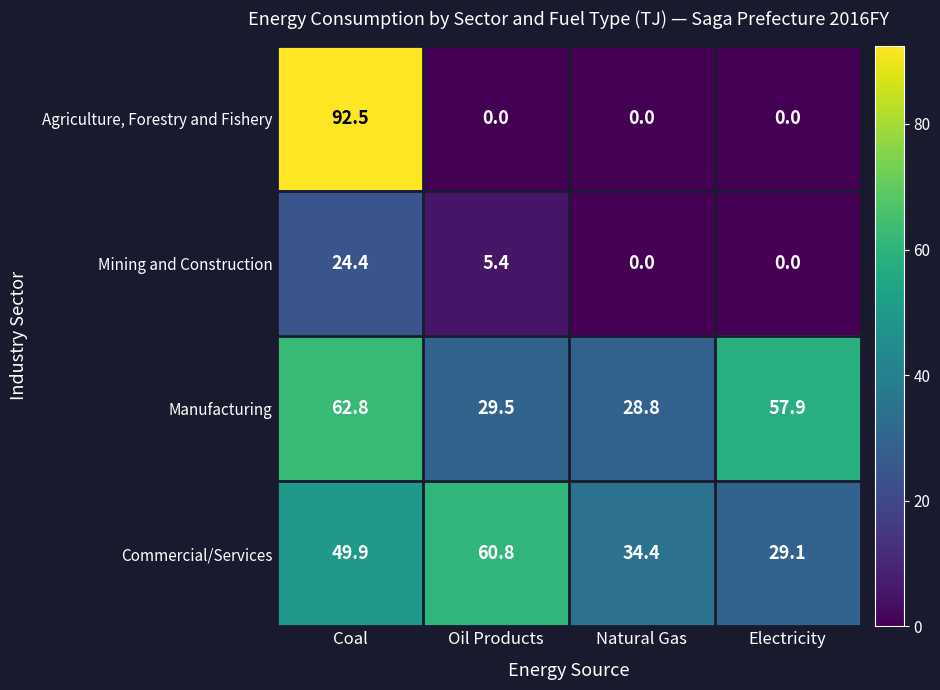

What is the difference between the Commercial/Services values at Coal and Oil Products?

10.9